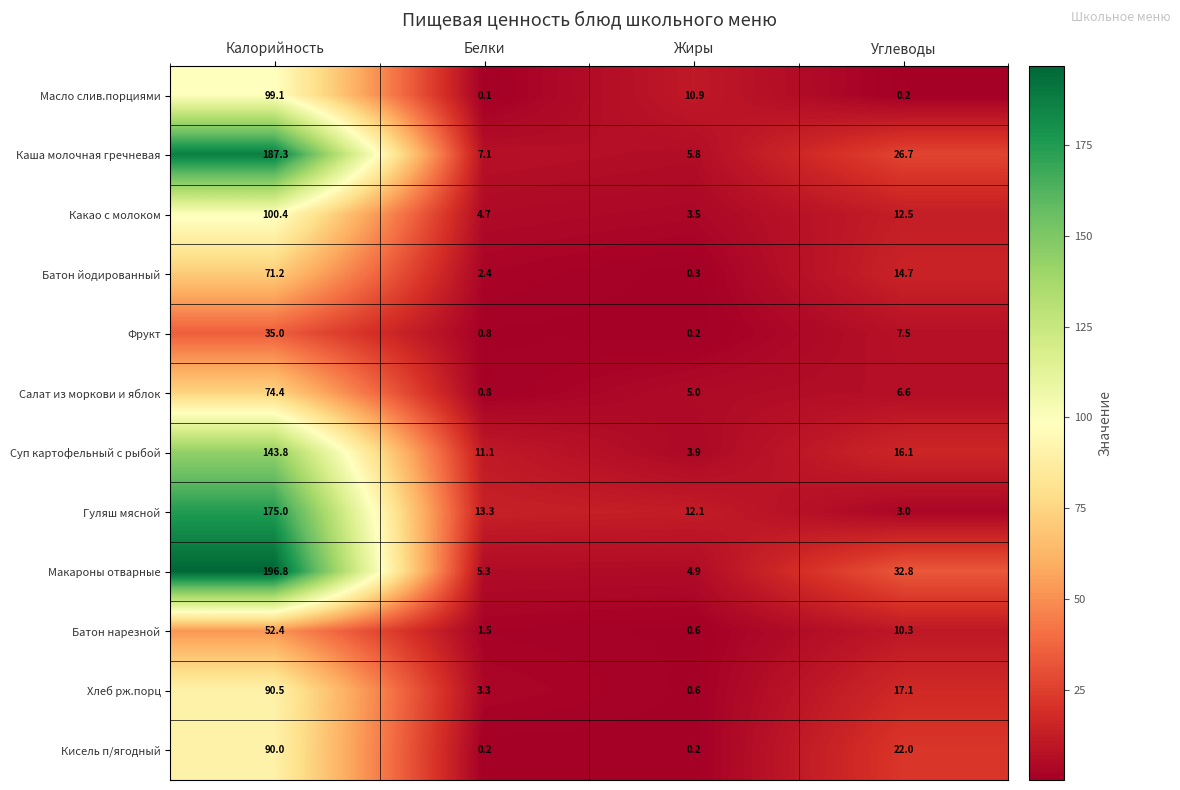

Between Жиры and Углеводы, which series saw the biggest shift?

Макароны отварные